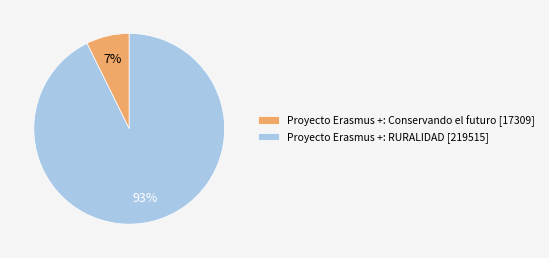

Is there any slice that represents more than half of the pie?

Yes